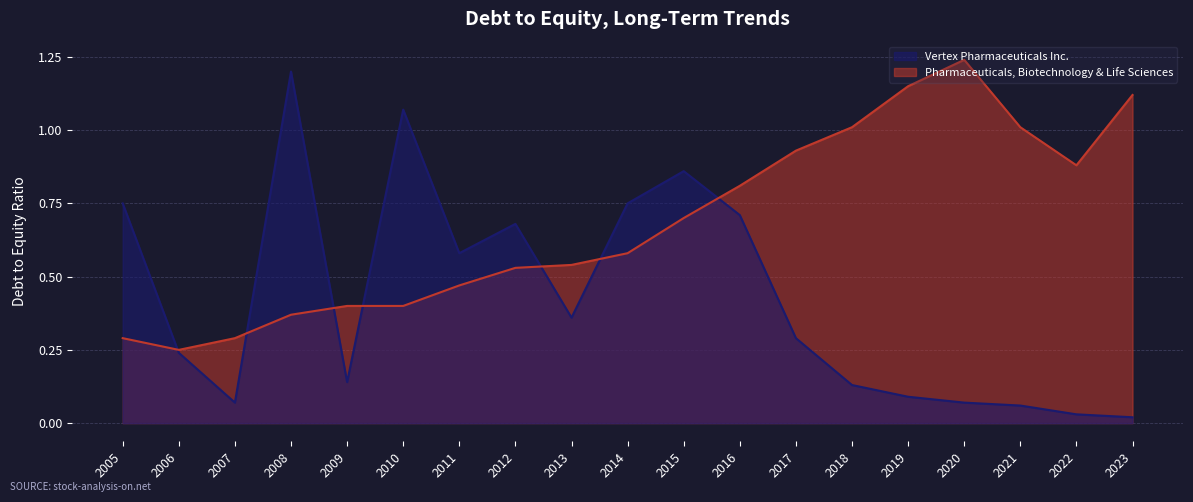

Read the Vertex Pharmaceuticals Inc. value at 2018.

0.1